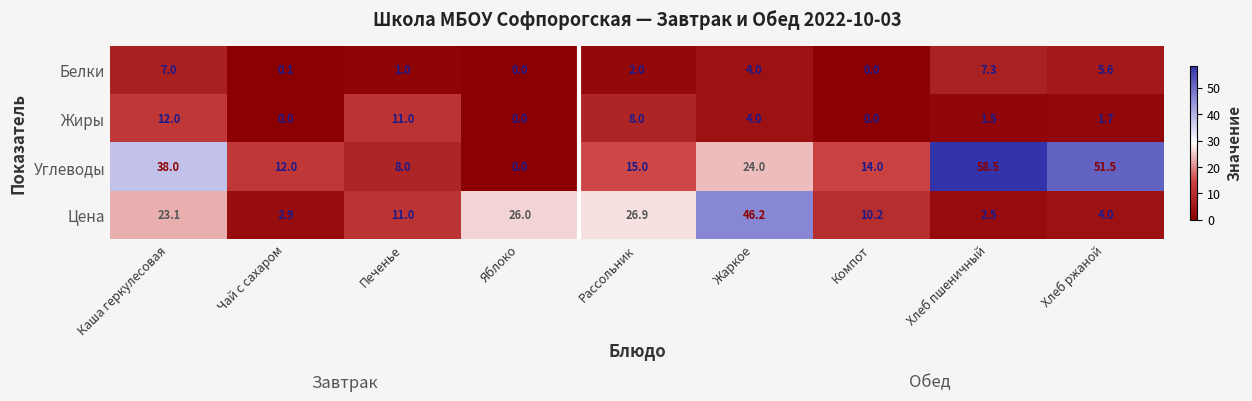

How many series are shown in this chart?

4